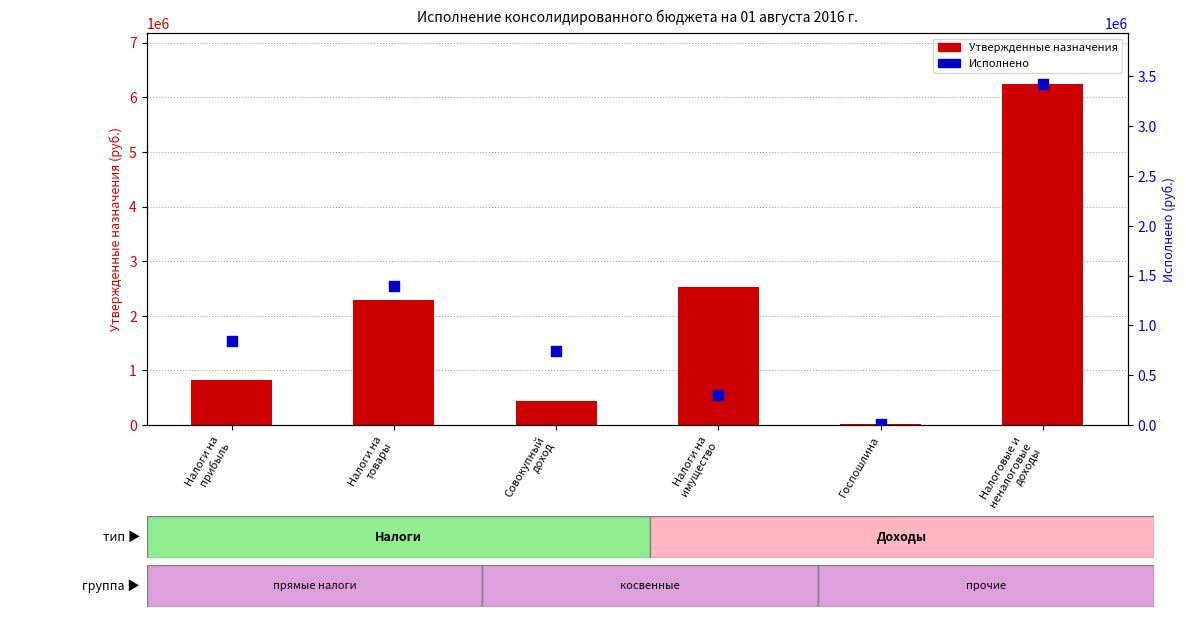

What are all the series names shown in the legend?

Утвержденные назначения, Исполнено